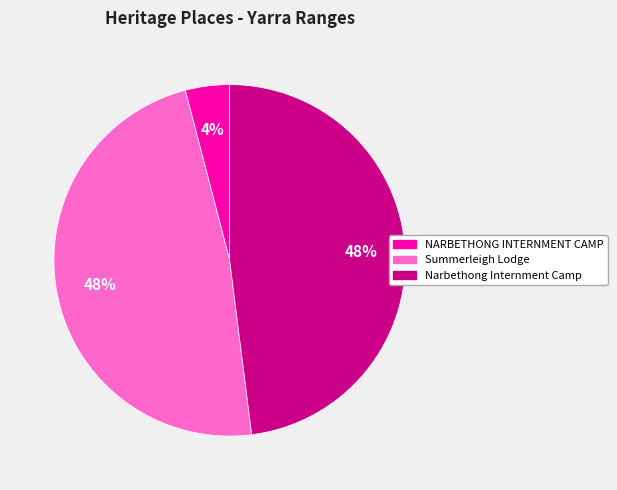

How many segments does this pie chart have?

3